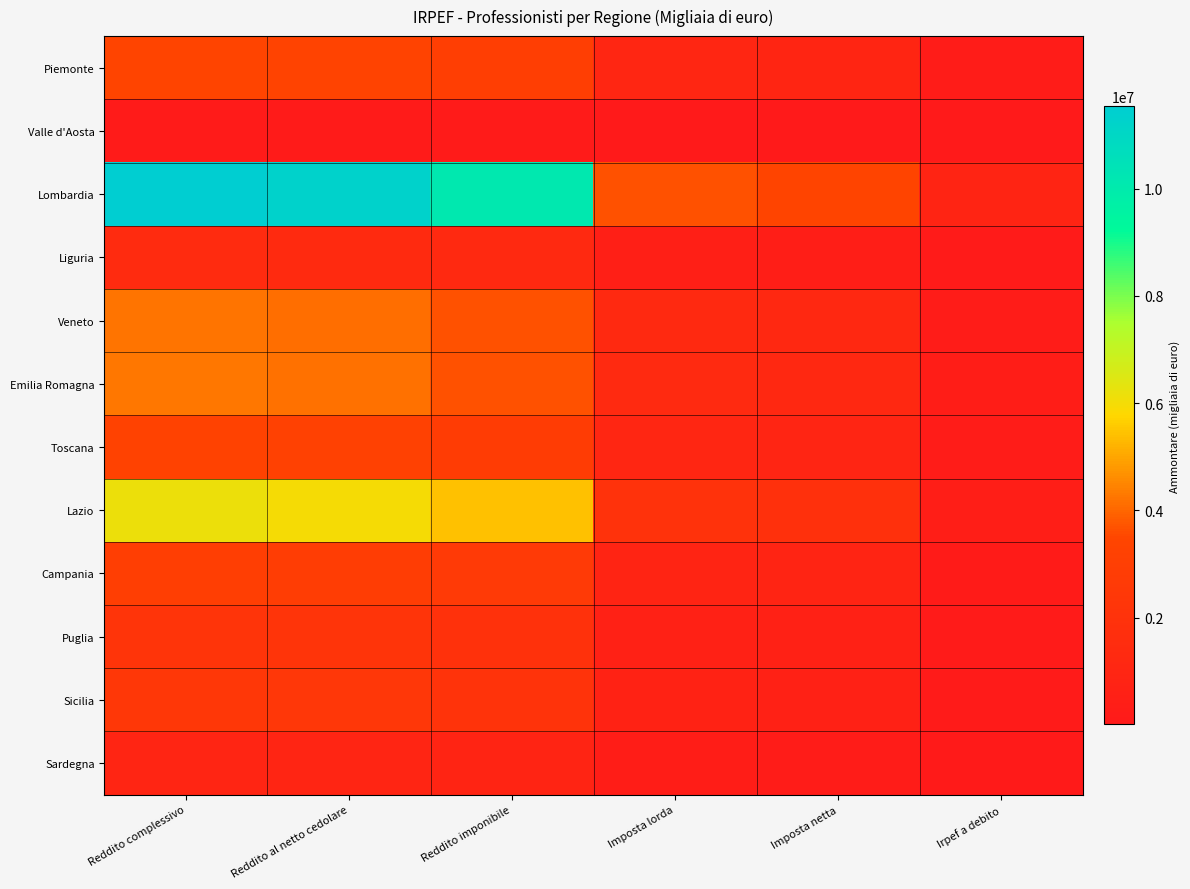

Reading left to right, list all the values displayed in this chart.

Piemonte: Reddito complessivo=3405938	Reddito al netto cedolare=3326629	Reddito imponibile=2947052	Imposta lorda=1052517	Imposta netta=967146	Irpef a debito=235859
Valle d'Aosta: Reddito complessivo=123850	Reddito al netto cedolare=120185	Reddito imponibile=106771	Imposta lorda=37556	Imposta netta=33605	Irpef a debito=8262
Lombardia: Reddito complessivo=11535798	Reddito al netto cedolare=11298105	Reddito imponibile=10116215	Imposta lorda=3686156	Imposta netta=3422023	Irpef a debito=820324
Liguria: Reddito complessivo=1416998	Reddito al netto cedolare=1381243	Reddito imponibile=1230282	Imposta lorda=437925	Imposta netta=404313	Irpef a debito=110593
Veneto: Reddito complessivo=4226833	Reddito al netto cedolare=4144246	Reddito imponibile=3663553	Imposta lorda=1308394	Imposta netta=1200936	Irpef a debito=274088
Emilia Romagna: Reddito complessivo=4257832	Reddito al netto cedolare=4157735	Reddito imponibile=3696818	Imposta lorda=1324028	Imposta netta=1210600	Irpef a debito=291376
Toscana: Reddito complessivo=3252706	Reddito al netto cedolare=3171665	Reddito imponibile=2827549	Imposta lorda=999850	Imposta netta=921192	Irpef a debito=219101
Lazio: Reddito complessivo=6134468	Reddito al netto cedolare=5990917	Reddito imponibile=5413256	Imposta lorda=1947121	Imposta netta=1831534	Irpef a debito=412820
Campania: Reddito complessivo=2957057	Reddito al netto cedolare=2890598	Reddito imponibile=2601109	Imposta lorda=891364	Imposta netta=833360	Irpef a debito=162193
Puglia: Reddito complessivo=2203499	Reddito al netto cedolare=2169751	Reddito imponibile=1934751	Imposta lorda=666251	Imposta netta=617757	Irpef a debito=127452
Sicilia: Reddito complessivo=2401468	Reddito al netto cedolare=2364685	Reddito imponibile=2123641	Imposta lorda=726760	Imposta netta=678907	Irpef a debito=135969
Sardegna: Reddito complessivo=943662	Reddito al netto cedolare=927600	Reddito imponibile=836645	Imposta lorda=289122	Imposta netta=270121	Irpef a debito=64194